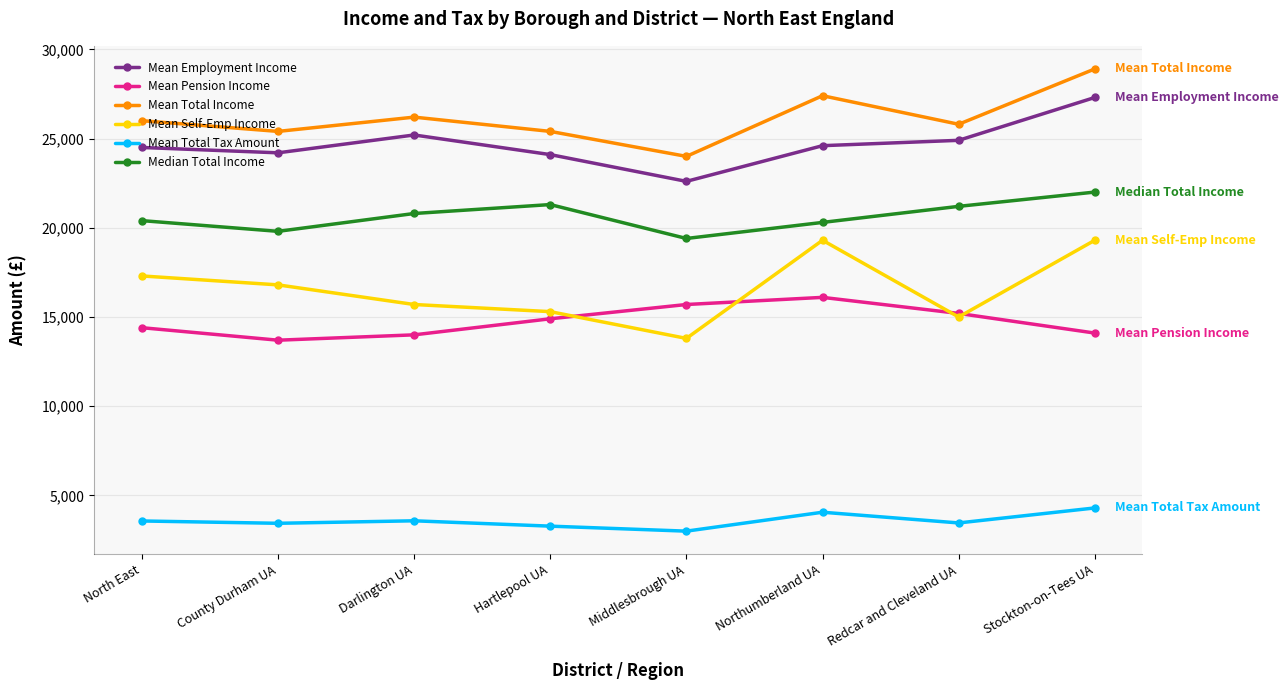

What is the value of the Mean Employment Income point at the 4th from the left?

24100